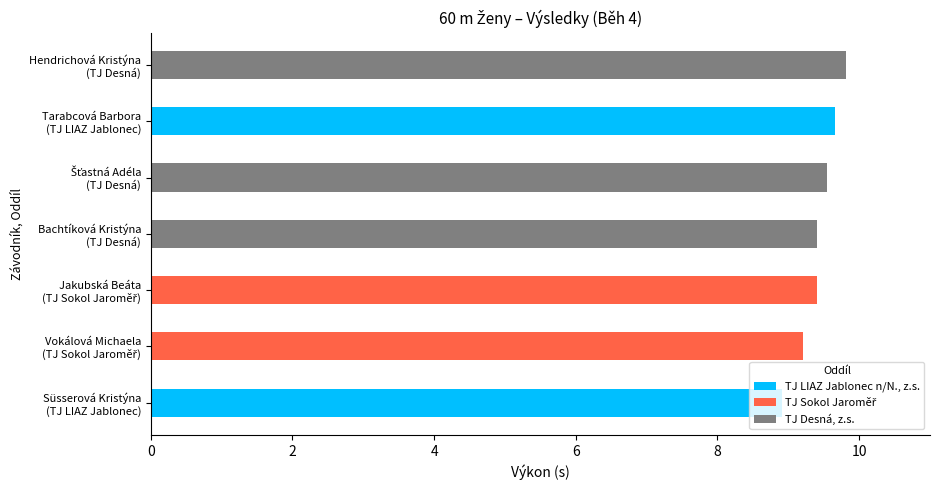

What is the average value?

9.4